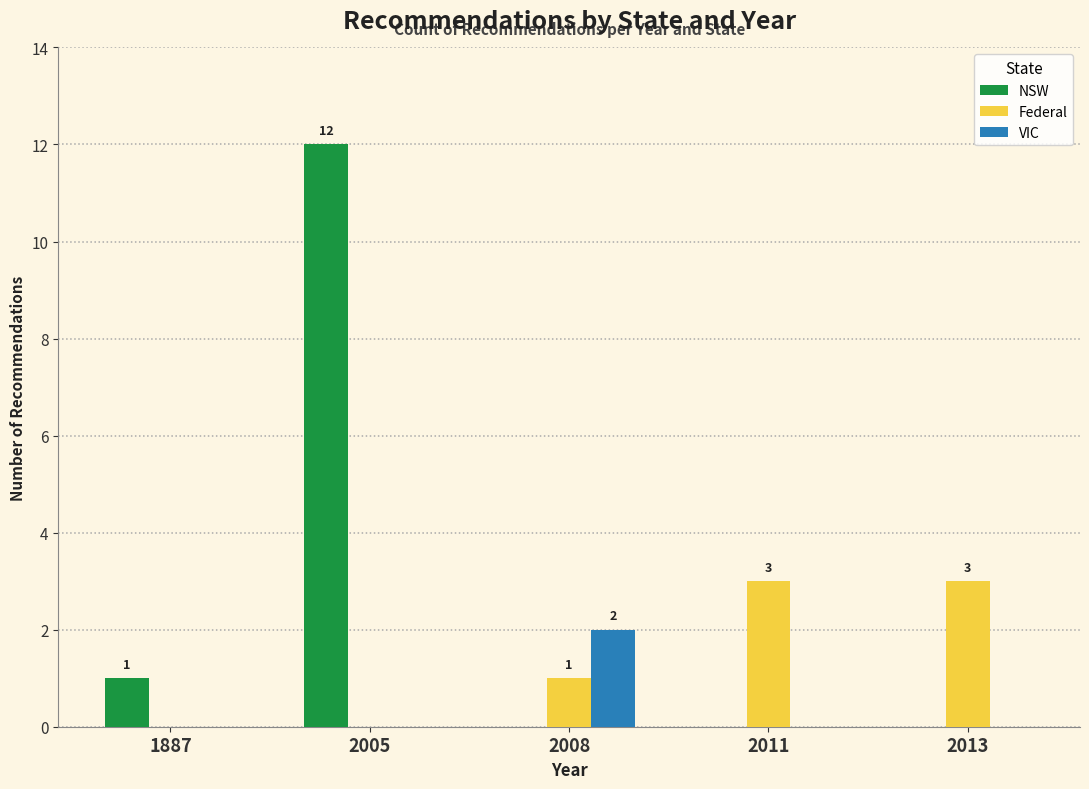

Does the chart contain stacked bars?

No